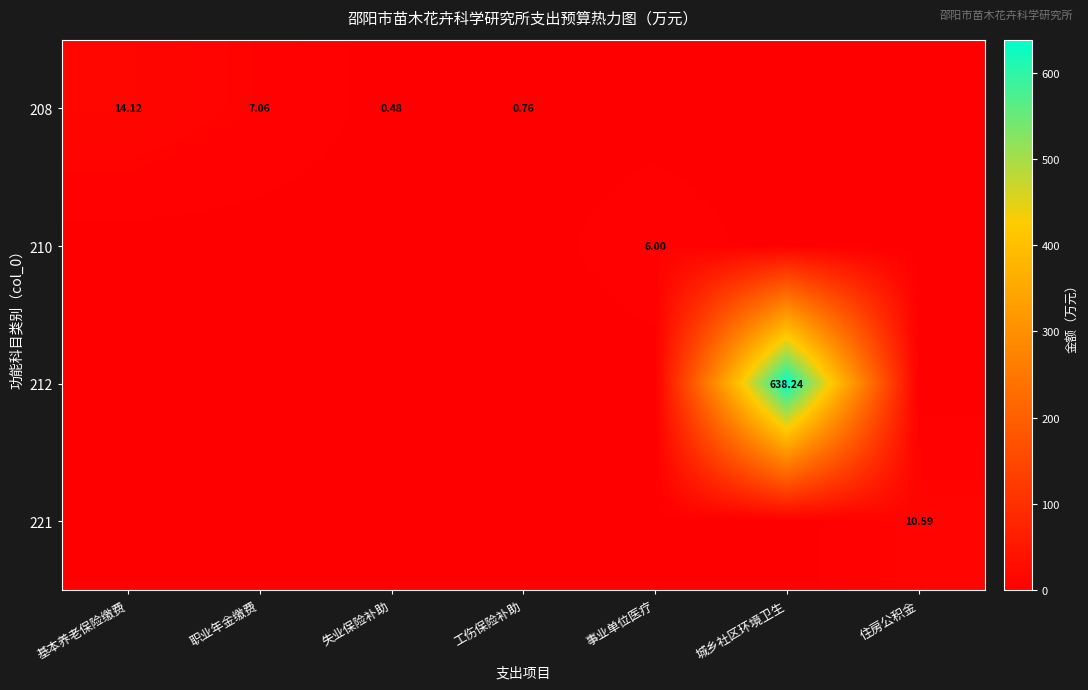

List the labels in order of 208 value, smallest first.

事业单位医疗, 城乡社区环境卫生, 住房公积金, 失业保险补助, 工伤保险补助, 职业年金缴费, 基本养老保险缴费